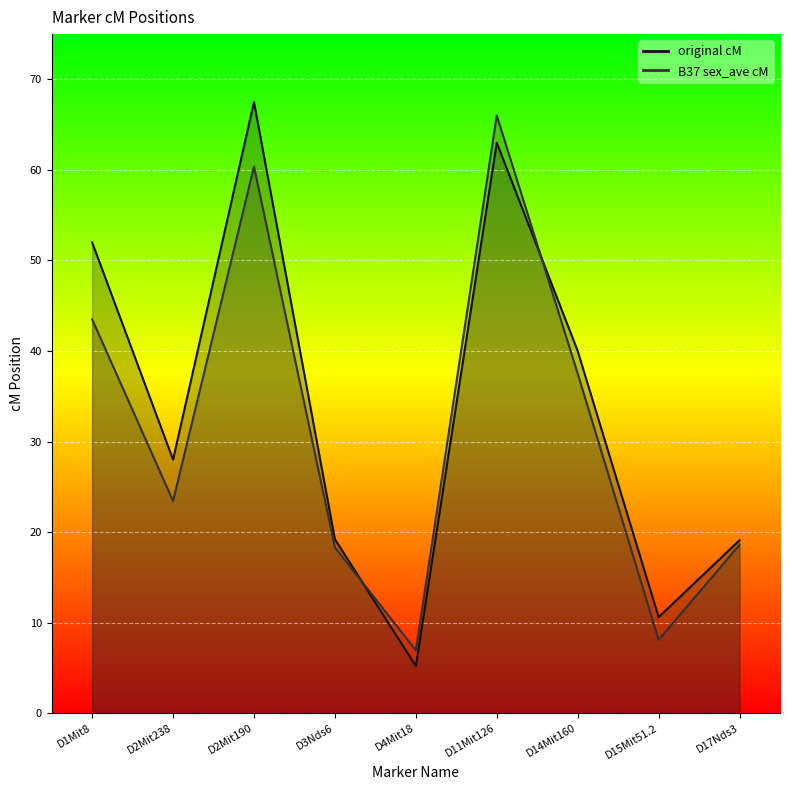

Which series has the largest range (max minus min)?

original cM